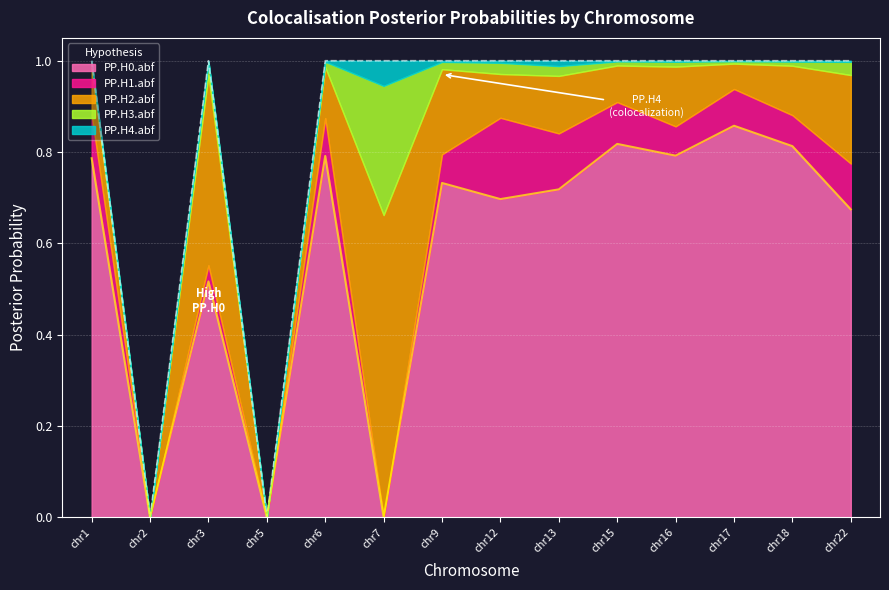

What is the value of the PP.H0.abf point at the 5th from the left?

0.8